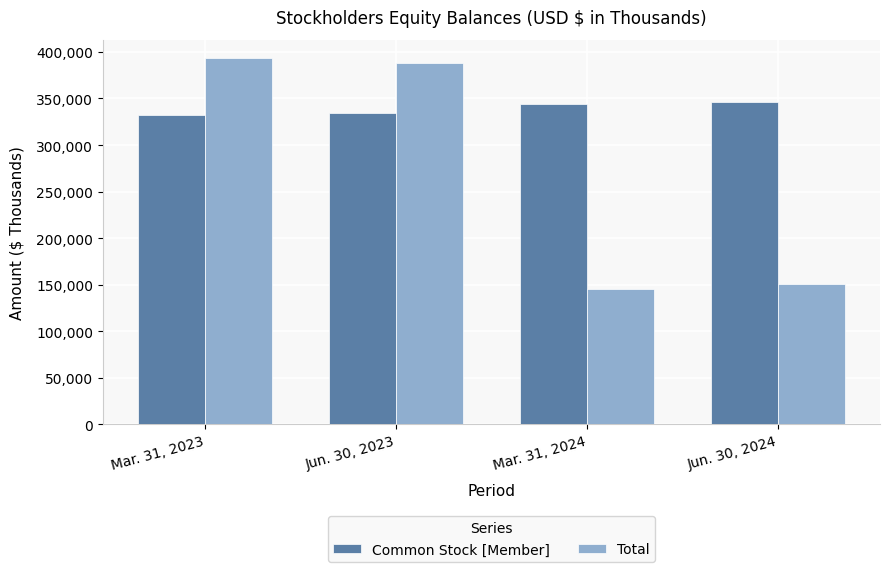

Reading left to right, transcribe all the data shown in this chart.

Common Stock [Member]: Mar. 31, 2023=332076	Jun. 30, 2023=334384	Mar. 31, 2024=343642	Jun. 30, 2024=345999
Total: Mar. 31, 2023=393480	Jun. 30, 2023=387719	Mar. 31, 2024=145393	Jun. 30, 2024=150727